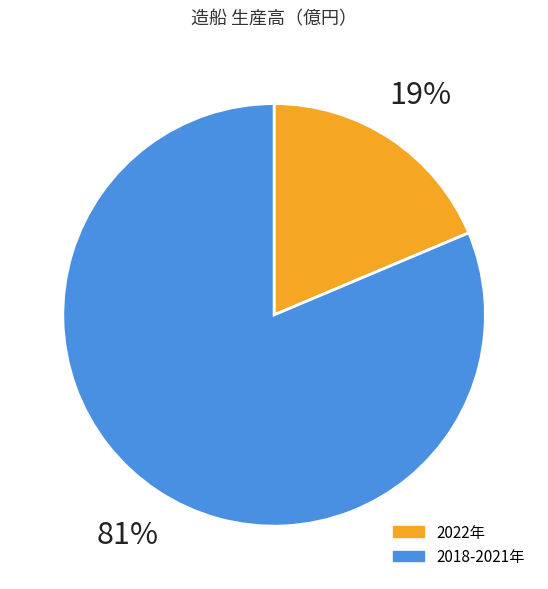

Does any single category account for the majority?

Yes